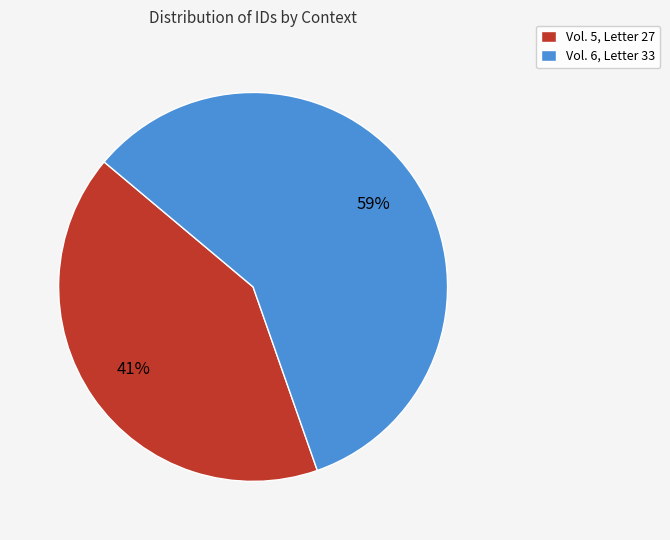

Which has a higher value, Vol. 5, Letter 27 or Vol. 6, Letter 33?

Vol. 6, Letter 33